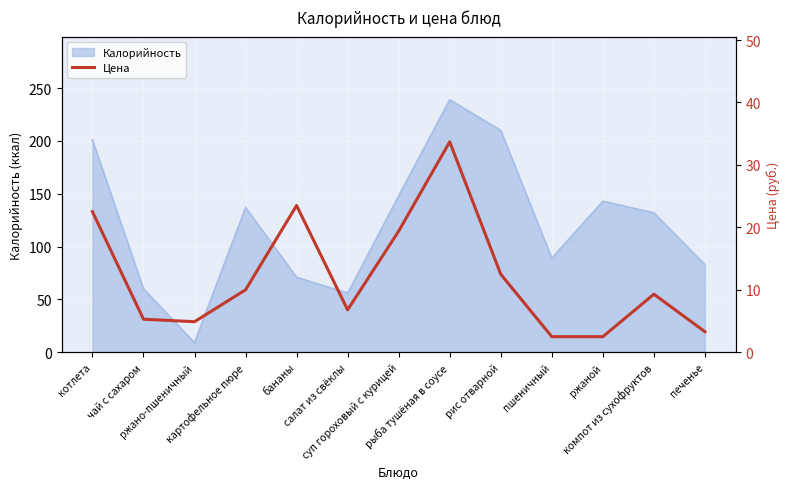

What is the maximum value for Калорийность?

239.0